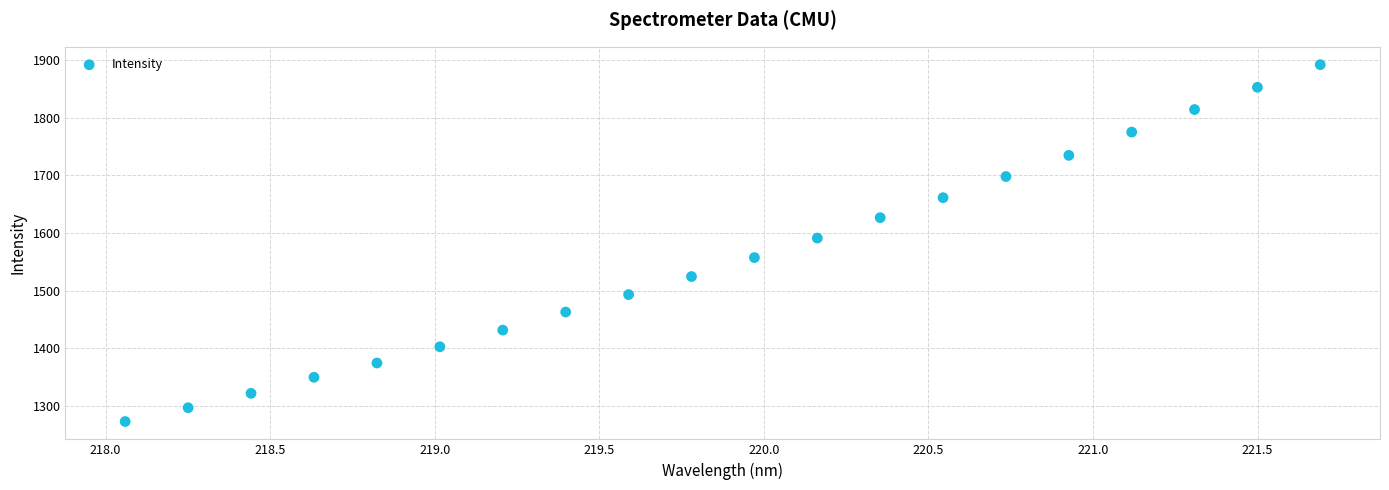

What Y value in the scatter plot is closest to 1582?

1591.2